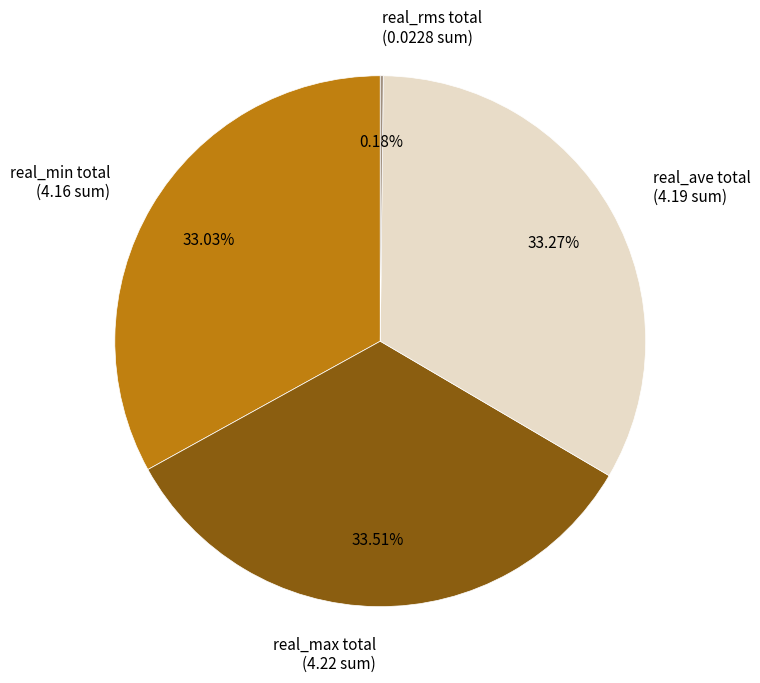

What is the ratio of the value at real_ave total (4.19 sum) to the value at real_min total (4.16 sum)?

1.0